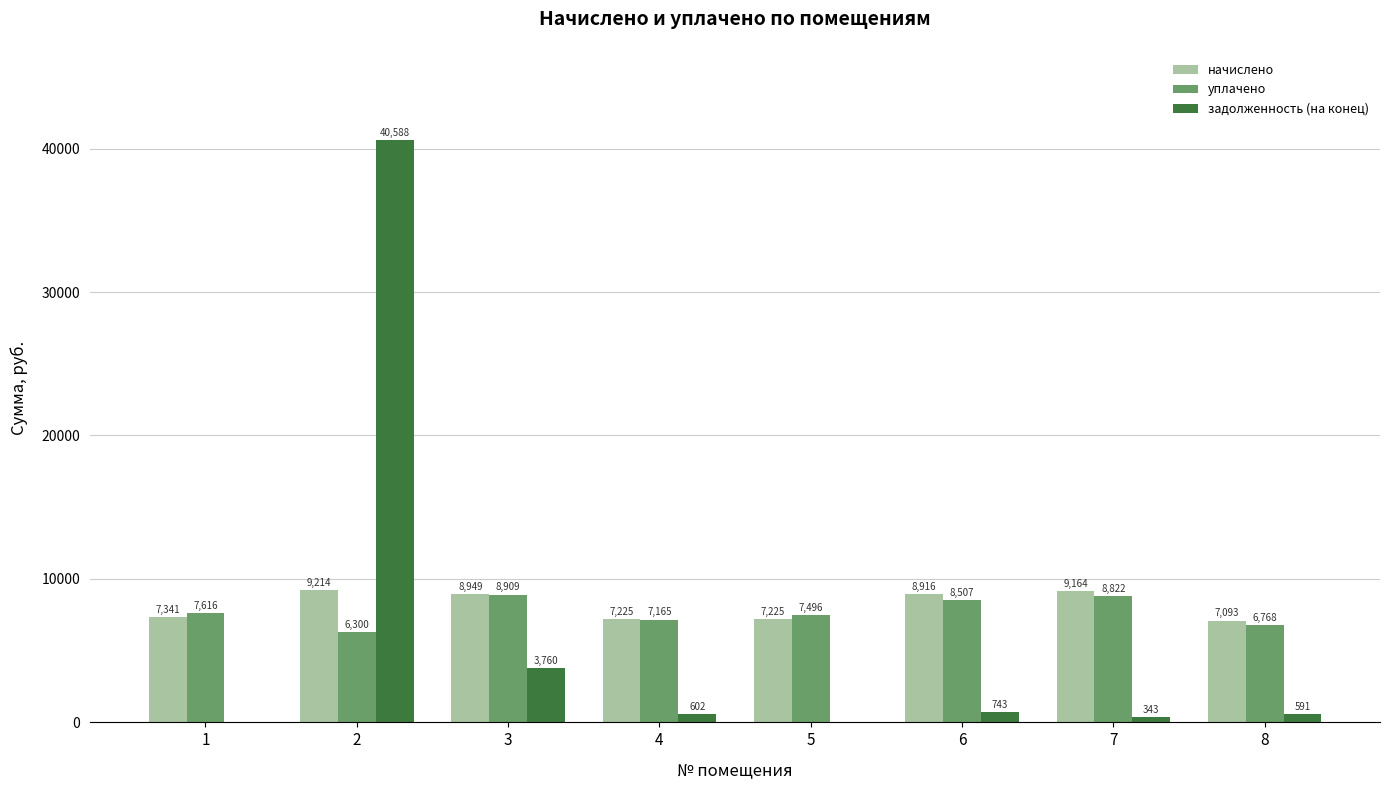

True or false: уплачено has a value of 10660.0 at 4.

False